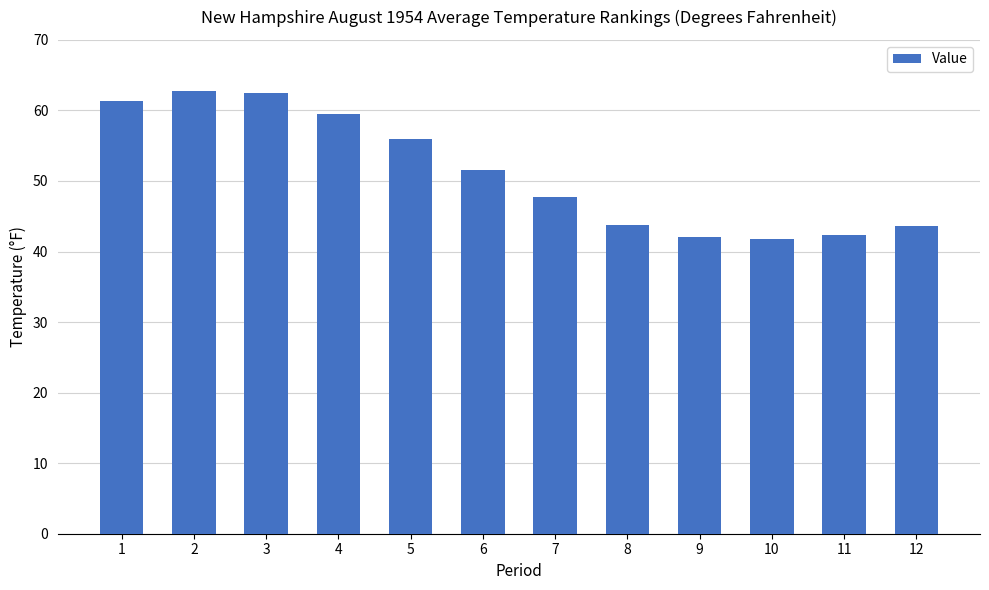

What is the difference between the values at 8 and 3?

18.8